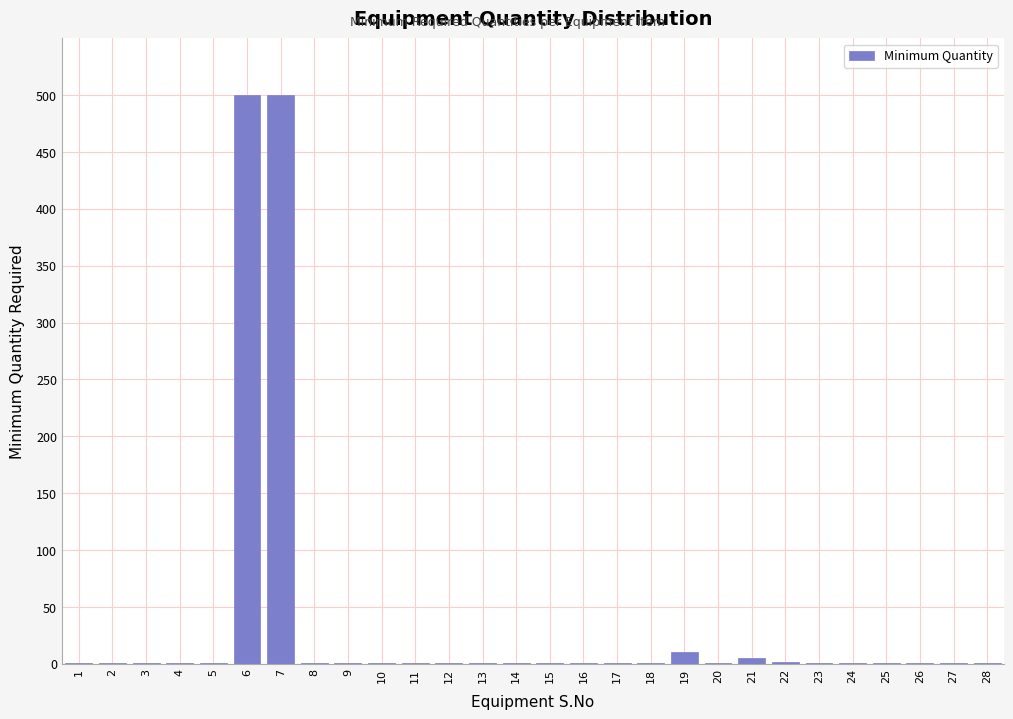

What is the greatest value displayed?

500